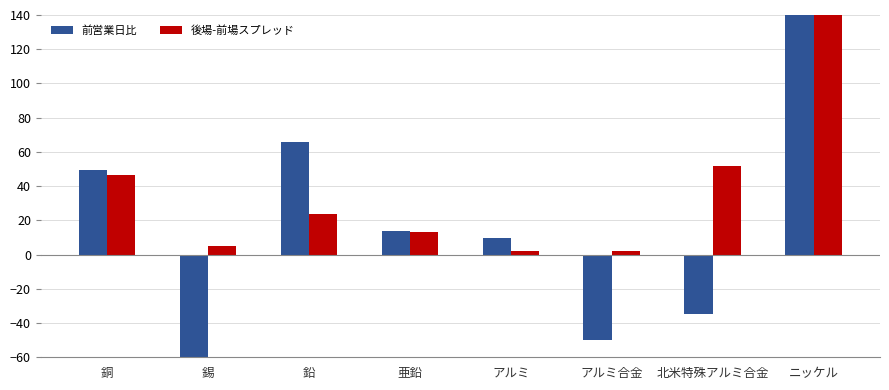

The value of 前営業日比 at 北米特殊アルミ合金 is -35.0. True or false?

True